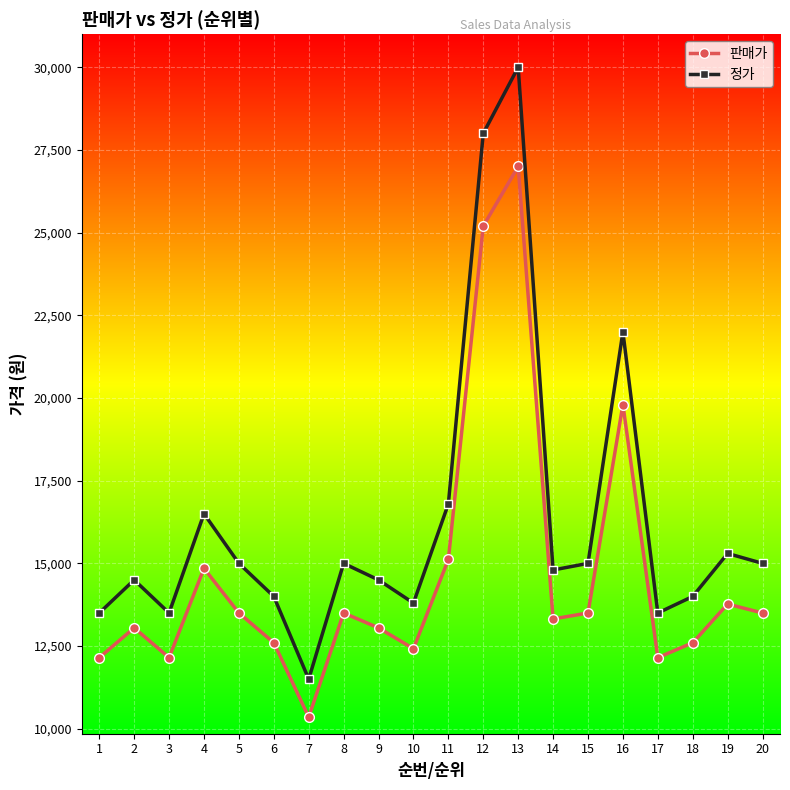

How many lines are shown in the chart?

2